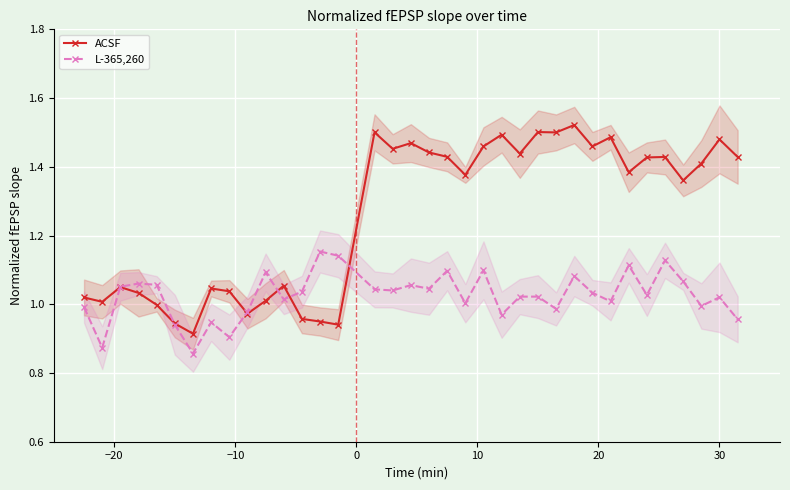

What is the maximum value for L-365,260?

1.2